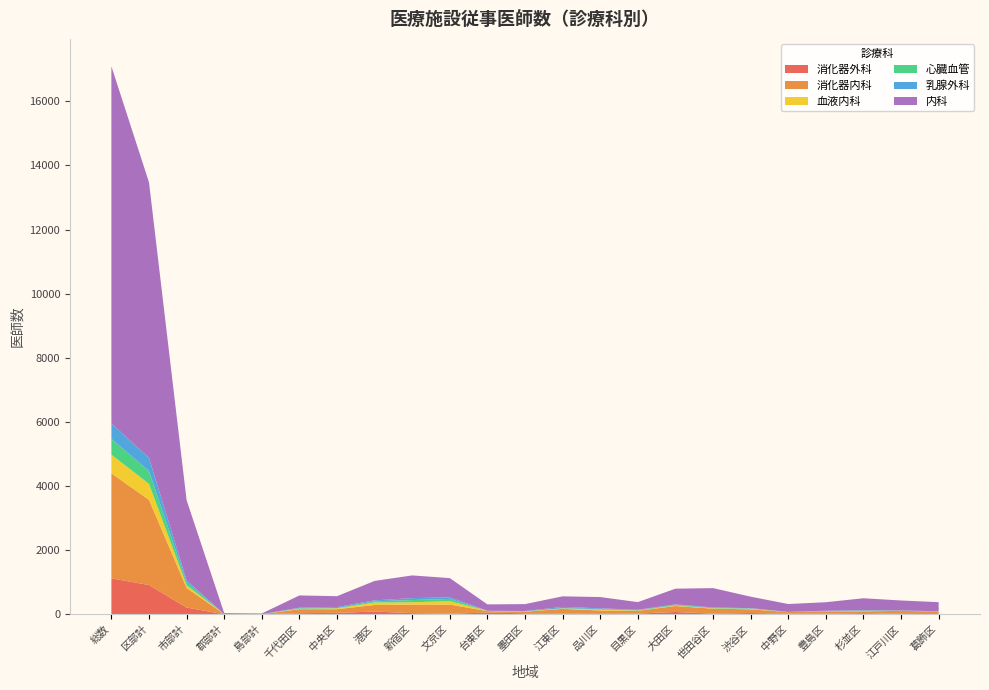

Reading left to right, list all the values displayed in this chart.

消化器外科: 総数=1121	区部計=912	市部計=208	郡部計=1	島部計=0	千代田区=33	中央区=45	港区=85	新宿区=34	文京区=17	台東区=52	墨田区=30	江東区=21	品川区=13	目黒区=21	大田区=71	世田谷区=20	渋谷区=38	中野区=18	豊島区=21	杉並区=33	江戸川区=11	葛飾区=7
消化器内科: 総数=3275	区部計=2658	市部計=612	郡部計=2	島部計=3	千代田区=125	中央区=112	港区=204	新宿区=268	文京区=285	台東区=47	墨田区=50	江東区=148	品川区=104	目黒区=87	大田区=186	世田谷区=154	渋谷区=116	中野区=50	豊島区=70	杉並区=59	江戸川区=95	葛飾区=78
血液内科: 総数=583	区部計=498	市部計=83	郡部計=0	島部計=2	千代田区=14	中央区=28	港区=78	新宿区=73	文京区=105	台東区=9	墨田区=9	江東区=14	品川区=27	目黒区=9	大田区=14	世田谷区=10	渋谷区=17	中野区=2	豊島区=4	杉並区=11	江戸川区=3	葛飾区=2
心臓血管: 総数=492	区部計=401	市部計=91	郡部計=0	島部計=0	千代田区=14	中央区=8	港区=37	新宿区=69	文京区=72	台東区=0	墨田区=4	江東区=6	品川区=20	目黒区=9	大田区=24	世田谷区=12	渋谷区=7	中野区=2	豊島区=7	杉並区=14	江戸川区=7	葛飾区=4
乳腺外科: 総数=477	区部計=410	市部計=67	郡部計=0	島部計=0	千代田区=20	中央区=32	港区=30	新宿区=59	文京区=49	台東区=1	墨田区=8	江東区=40	品川区=22	目黒区=14	大田区=15	世田谷区=17	渋谷区=13	中野区=2	豊島区=8	杉並区=9	江戸川区=2	葛飾区=4
内科: 総数=11147	区部計=8597	市部計=2499	郡部計=32	島部計=19	千代田区=381	中央区=339	港区=606	新宿区=709	文京区=600	台東区=199	墨田区=216	江東区=330	品川区=351	目黒区=239	大田区=488	世田谷区=603	渋谷区=358	中野区=245	豊島区=266	杉並区=373	江戸川区=312	葛飾区=282